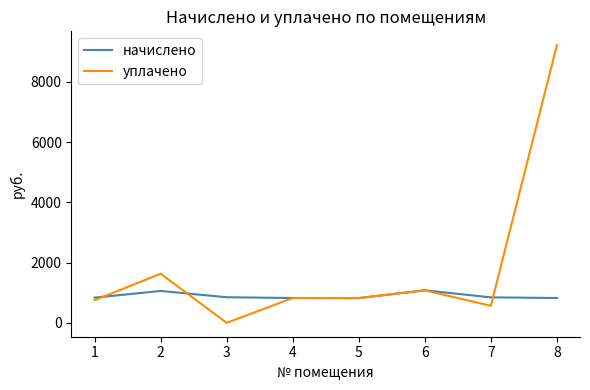

Which series has the largest range (max minus min)?

уплачено